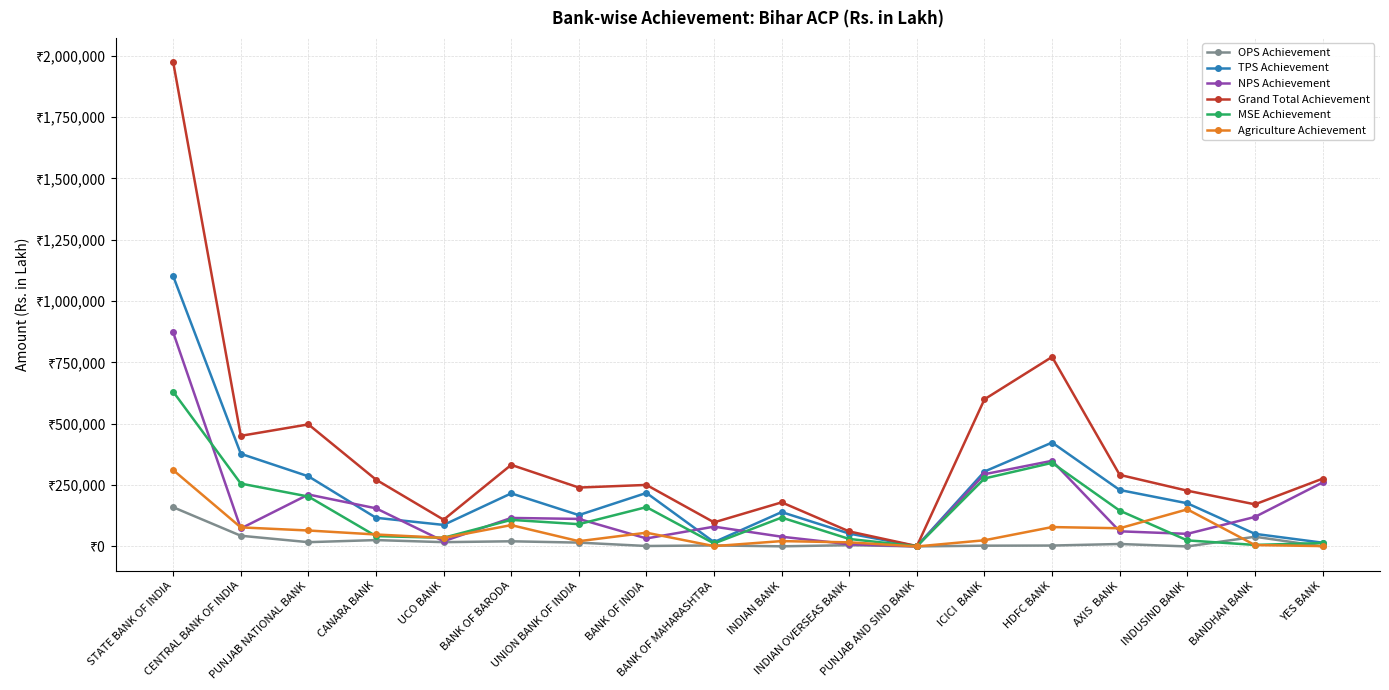

The value of TPS Achievement at BANK OF INDIA is 218141. True or false?

True